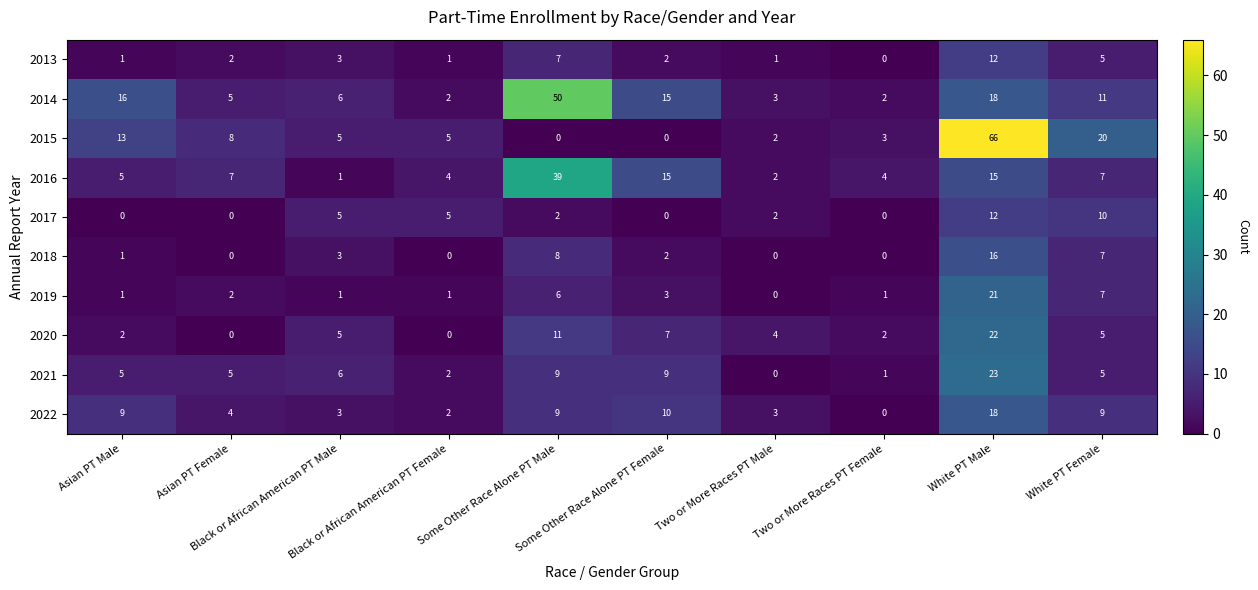

What is the average value of the 2013 series?

3